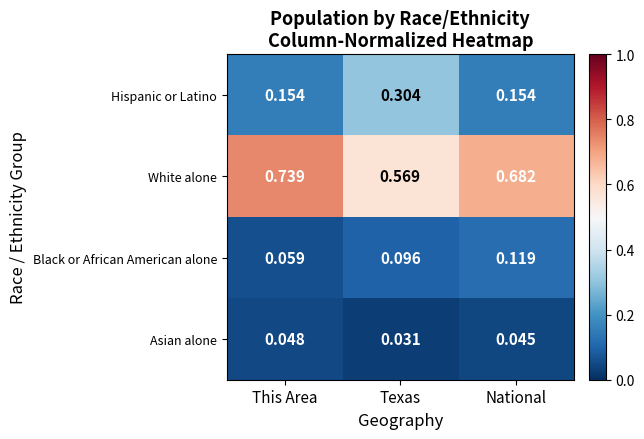

At which category does the chart reach its peak across all series?

This Area